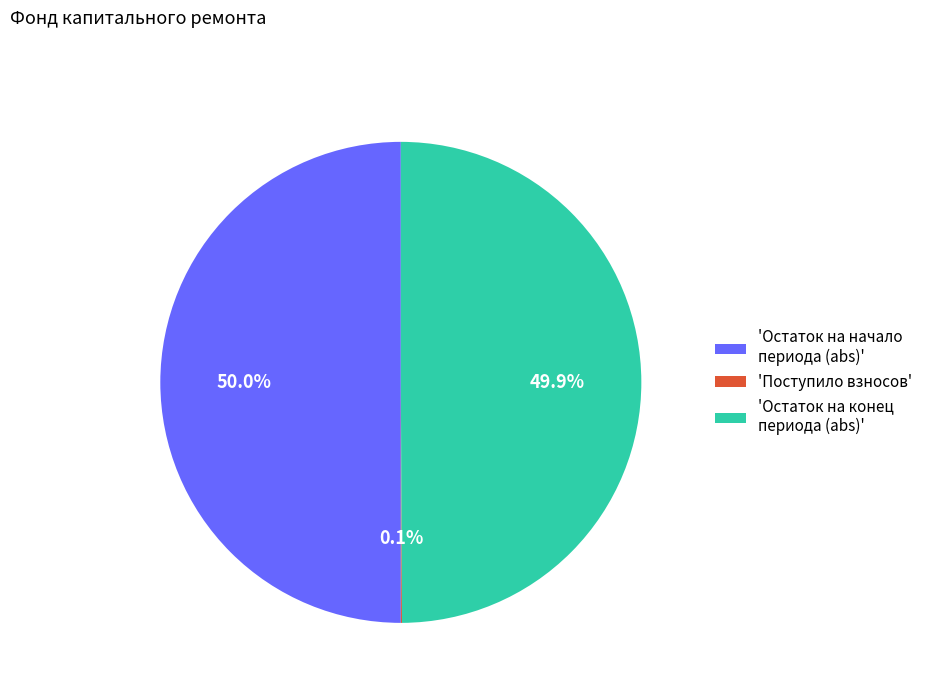

How much of the chart is everything except 'Остаток на начало периода (abs)'?

50.0%